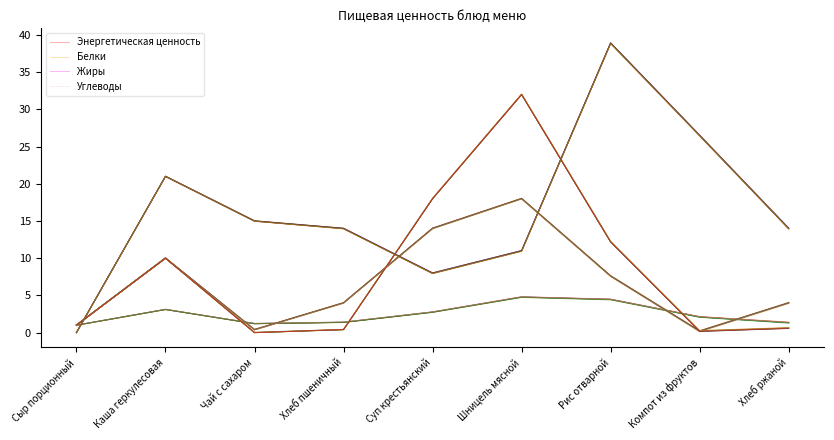

What is the maximum value shown in the chart?

38.9